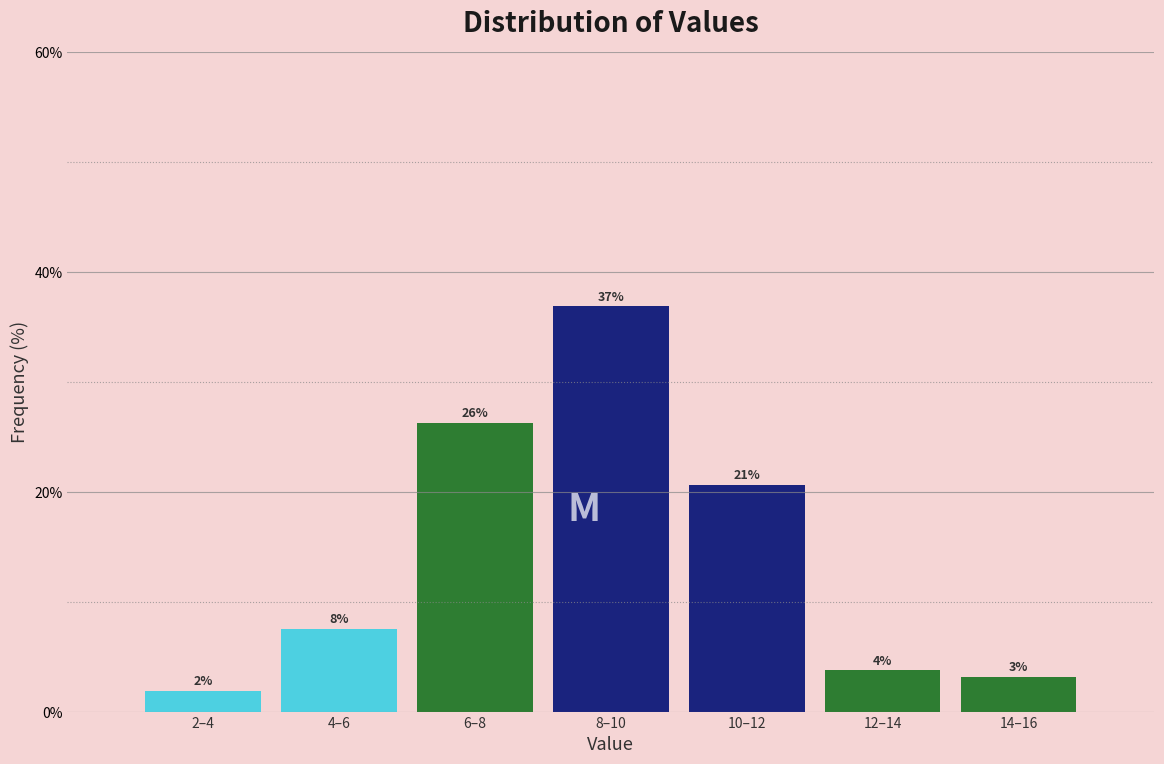

Does the chart contain any negative values?

No